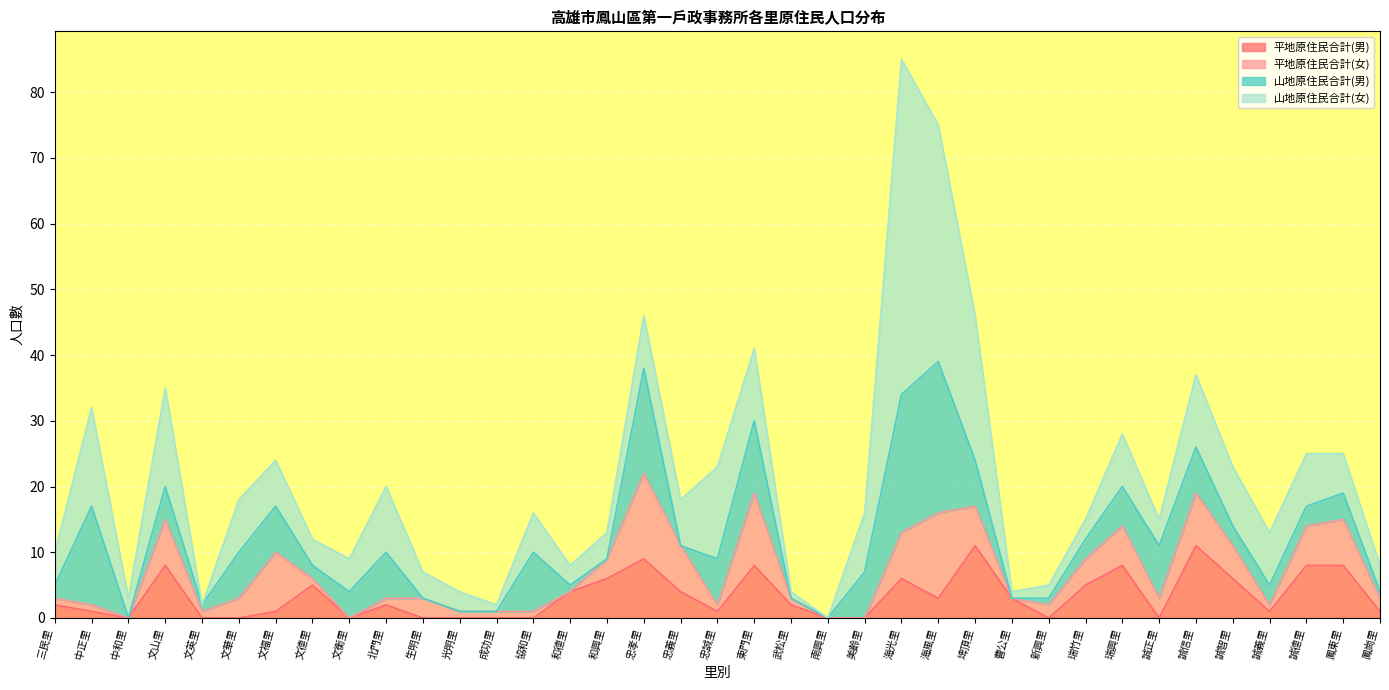

True or false: 山地原住民合計(男) has more than 0 points higher than both neighbors.

True